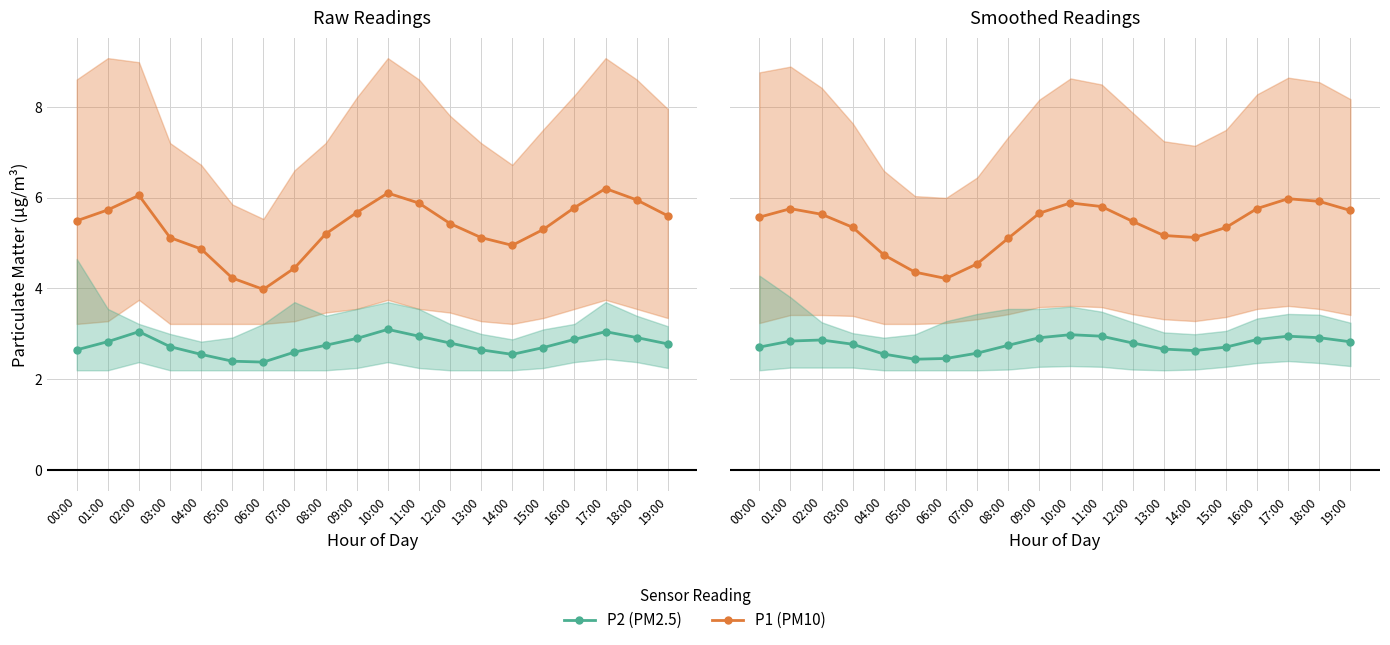

The value of P2 at 02:00 is 4.8. True or false?

False